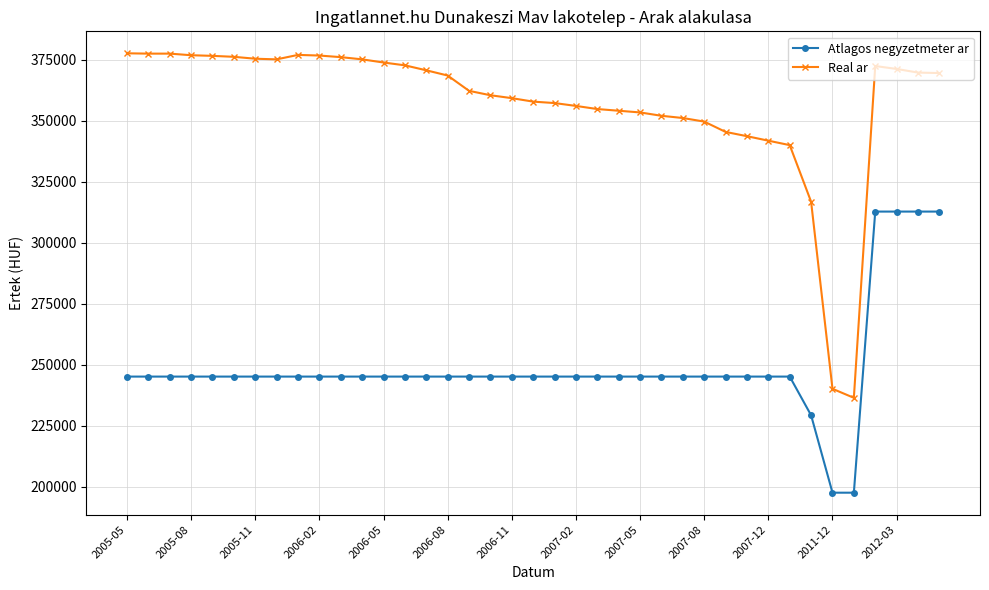

How many lines are shown in the chart?

2